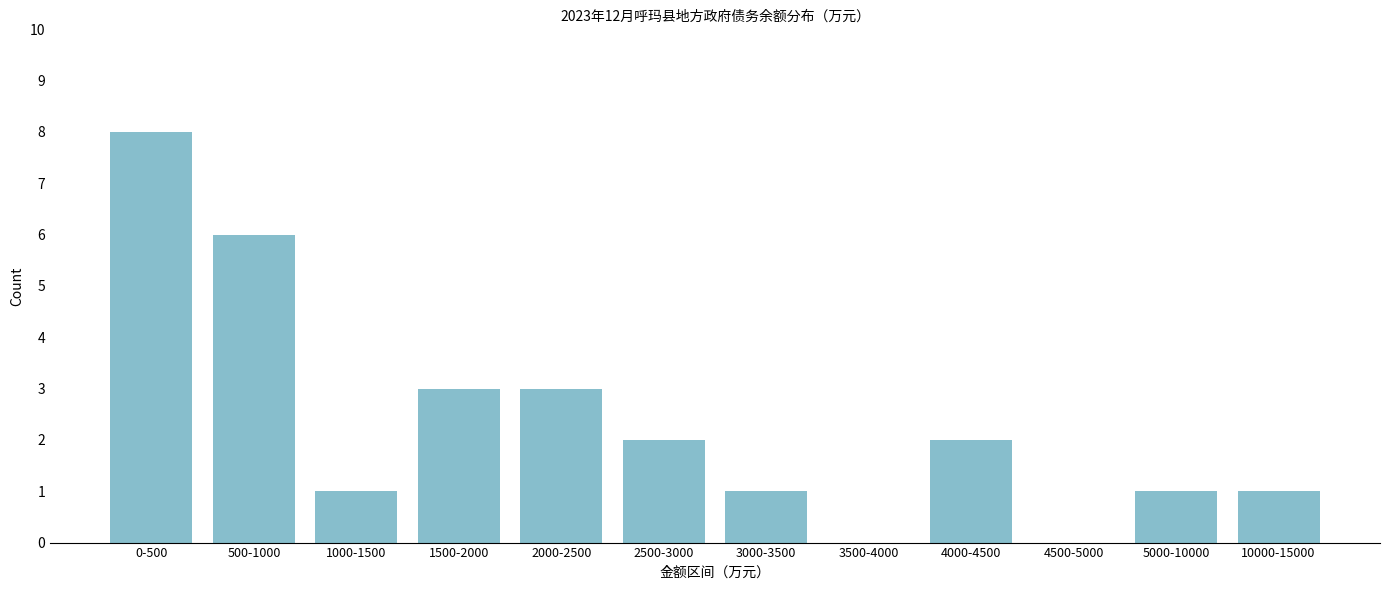

Reading left to right, what are all the values shown in this chart?

0-500=8	500-1000=6	1000-1500=1	1500-2000=3	2000-2500=3	2500-3000=2	3000-3500=1	3500-4000=0	4000-4500=2	4500-5000=0	5000-10000=1	10000-15000=1